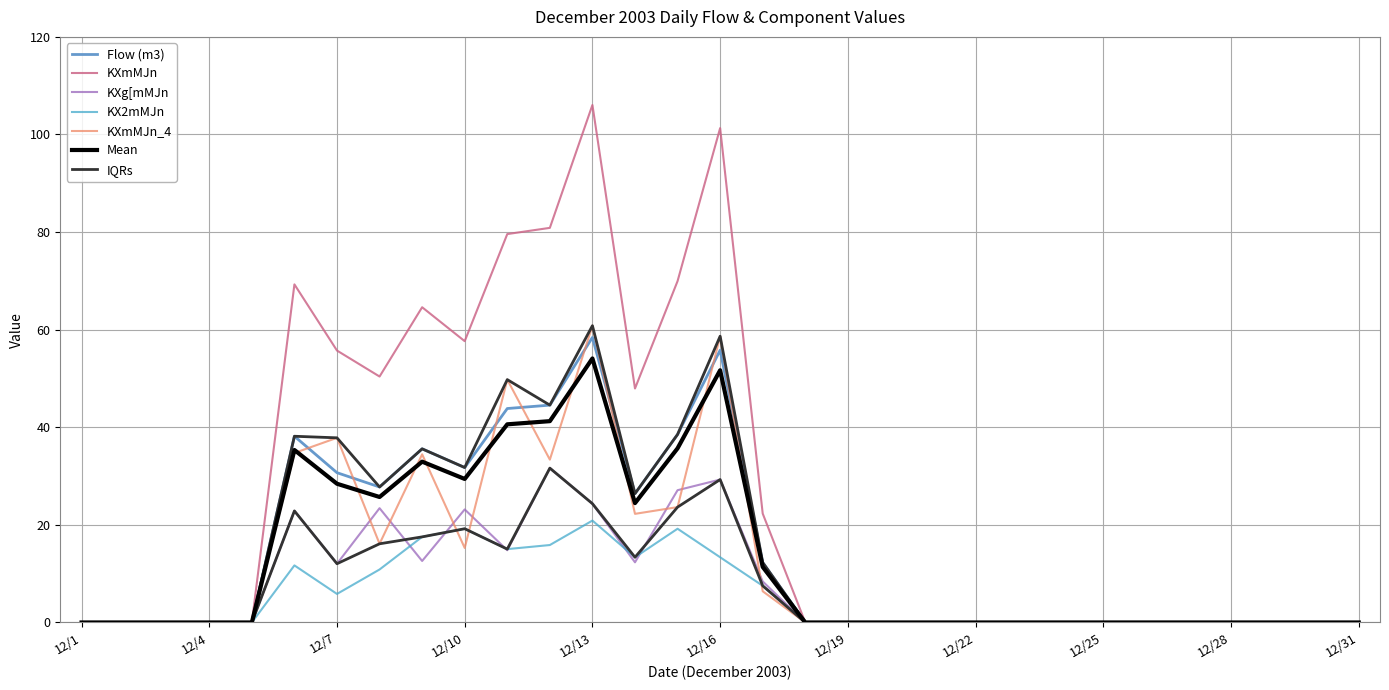

What is the value of the KXmMJn point at the 12th from the left?

80.9